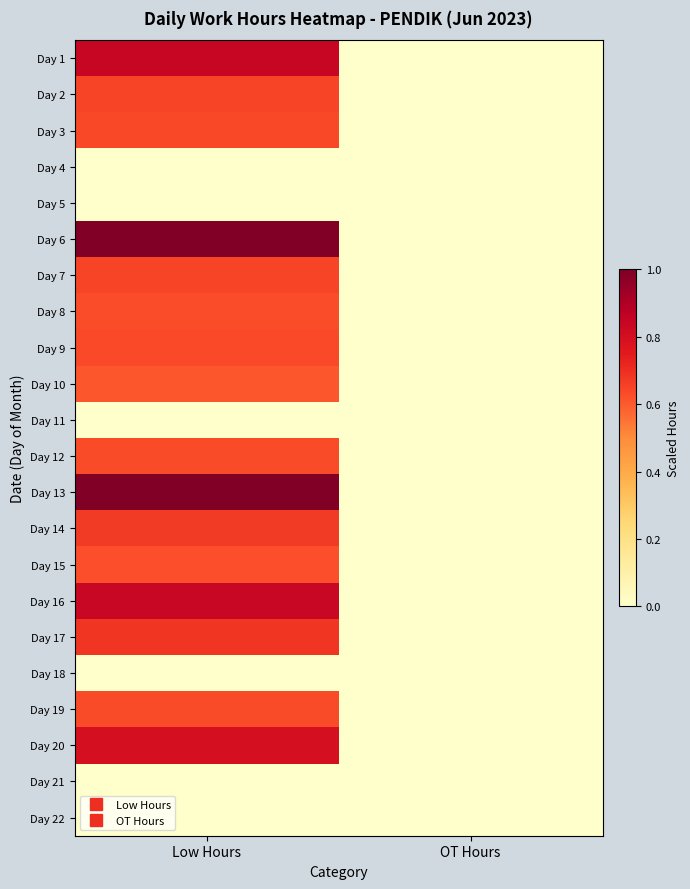

At how many categories does at least one series exceed 0?

1